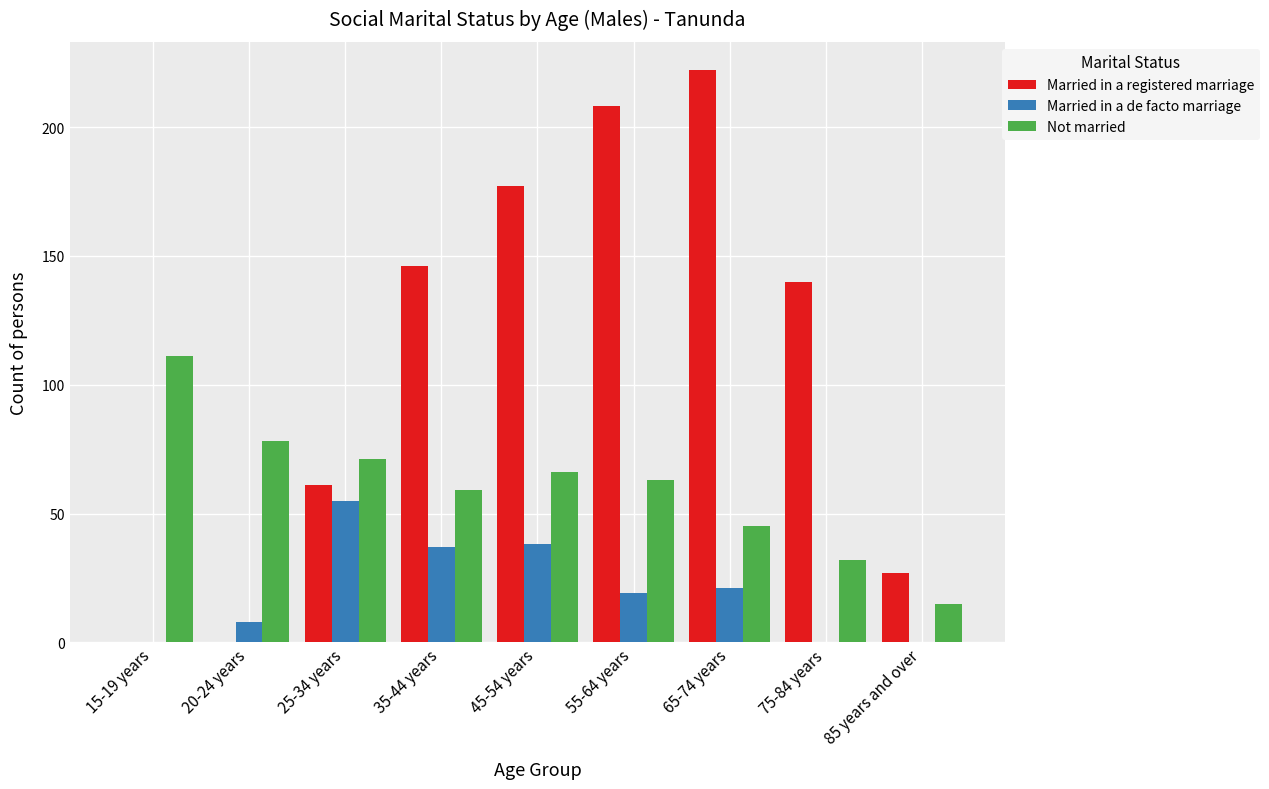

Which category has the highest value in the Married in a registered marriage series?

65-74 years